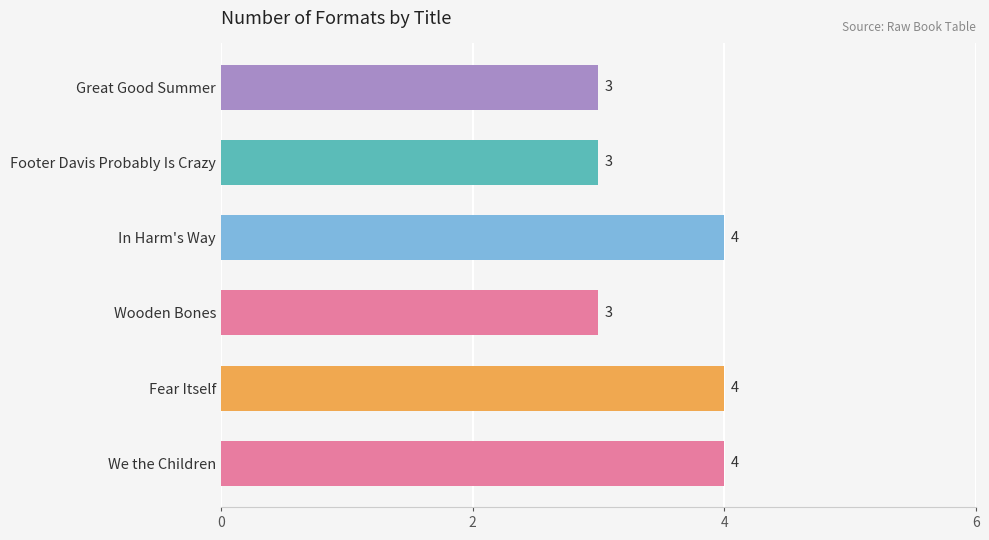

What is the sum of all values?

21